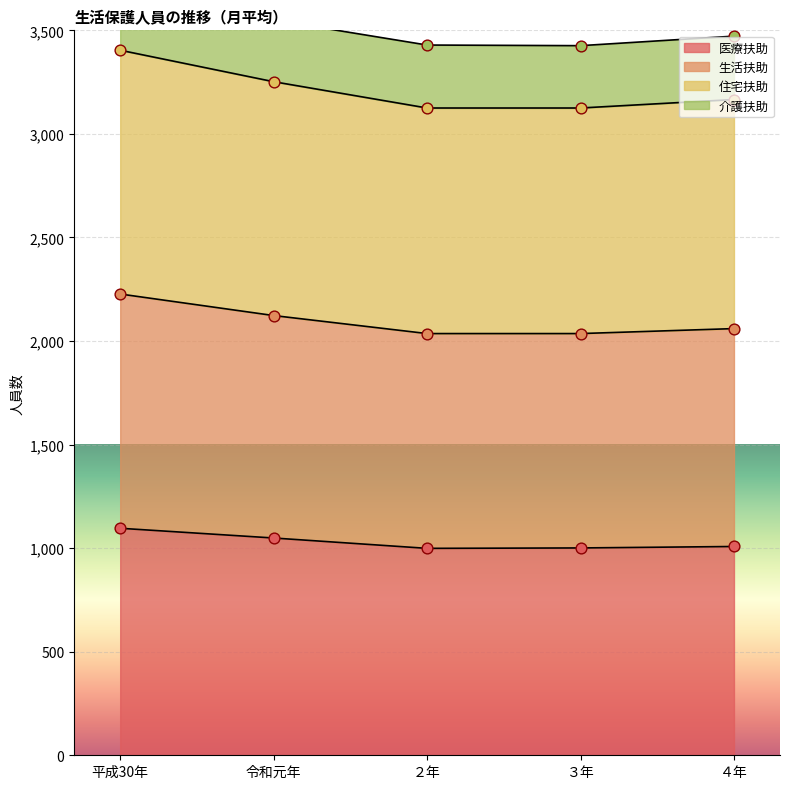

What is the lowest value of the 医療扶助 series?

999